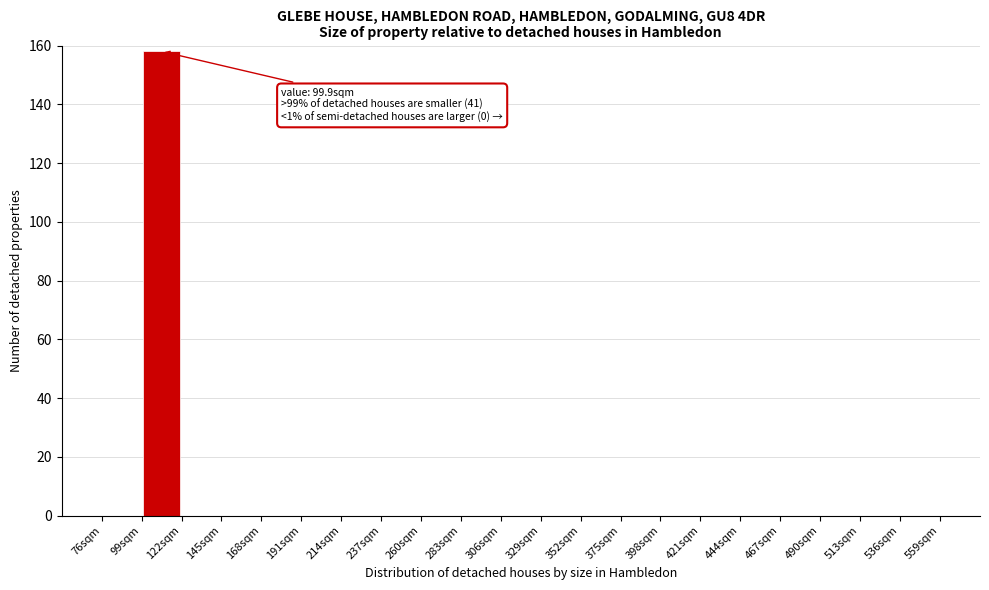

Over which range of the x-axis is the bar tallest?

99 to 122